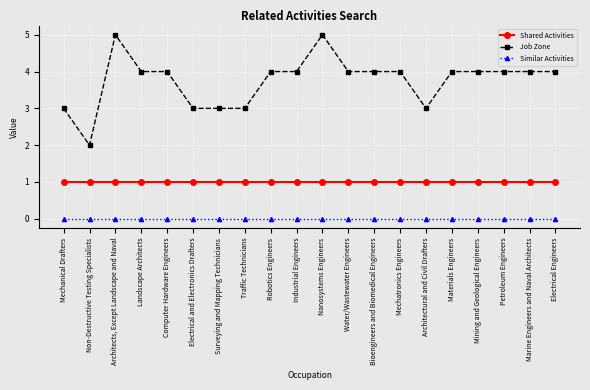

What is the difference between the maximum and minimum values in the Job Zone series?

3